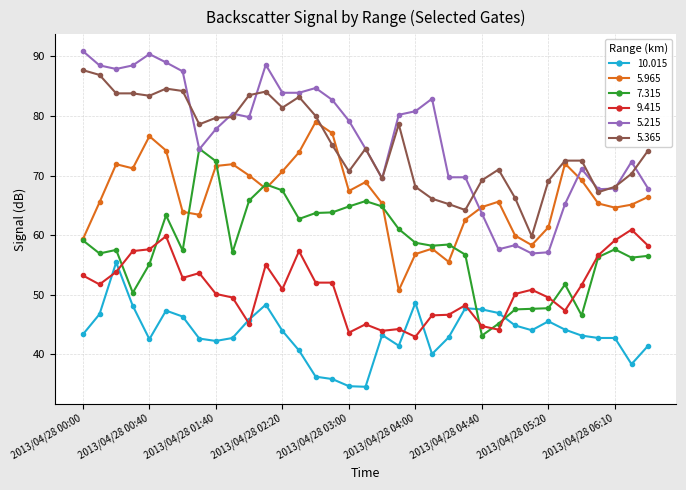

What is the value of the 5.215 point at the 15th from the left?

84.7